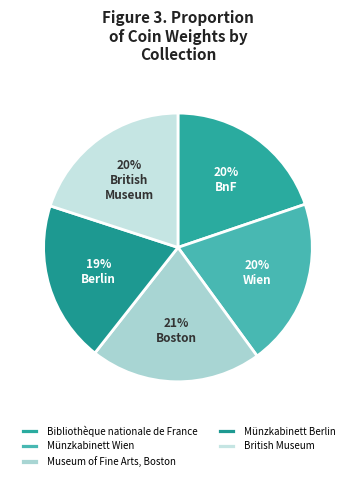

How many segments does this pie chart have?

5